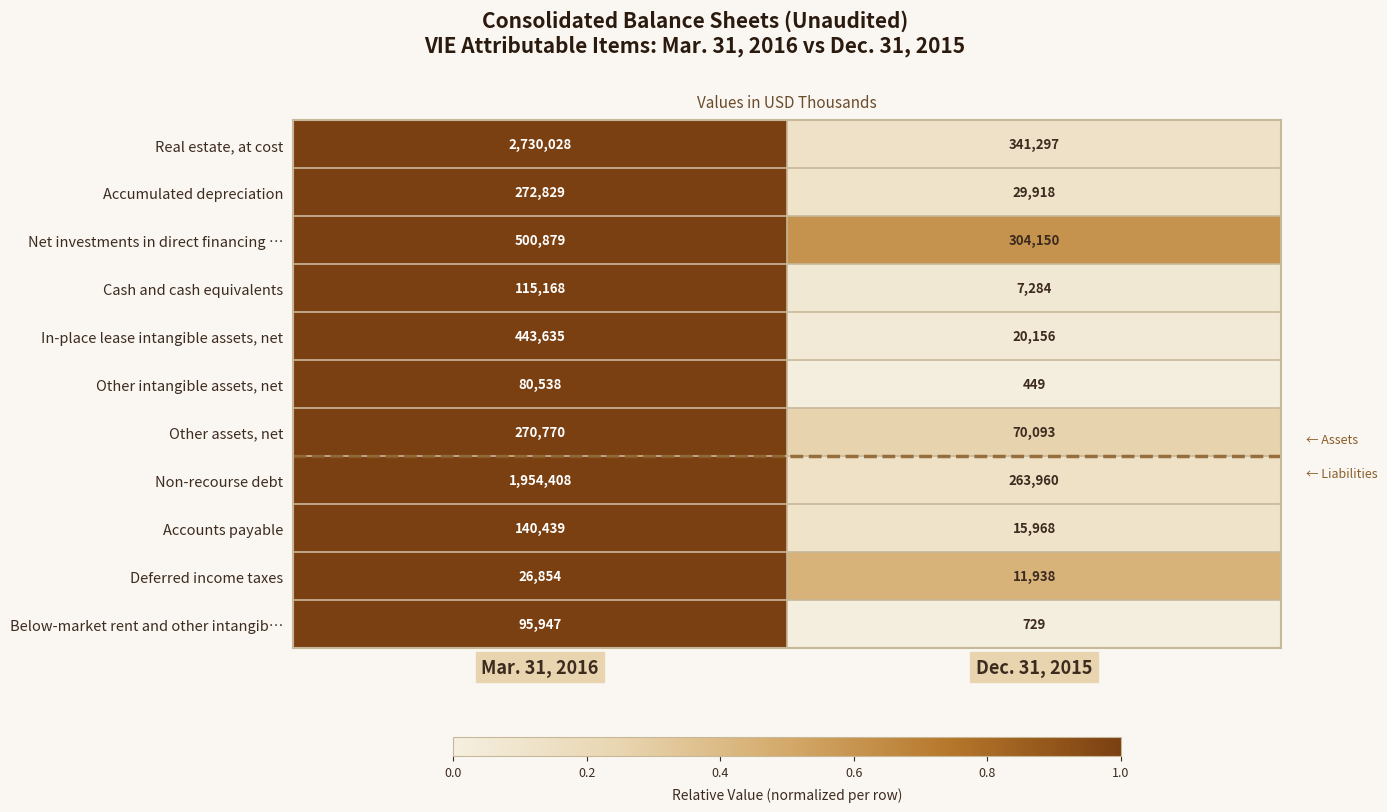

Reading left to right, extract all data points from this chart.

Real estate, at cost: Mar. 31, 2016=2730028	Dec. 31, 2015=341297
Accumulated depreciation: Mar. 31, 2016=272829	Dec. 31, 2015=29918
Net investments in direct financing …: Mar. 31, 2016=500879	Dec. 31, 2015=304150
Cash and cash equivalents: Mar. 31, 2016=115168	Dec. 31, 2015=7284
In-place lease intangible assets, net: Mar. 31, 2016=443635	Dec. 31, 2015=20156
Other intangible assets, net: Mar. 31, 2016=80538	Dec. 31, 2015=449
Other assets, net: Mar. 31, 2016=270770	Dec. 31, 2015=70093
Non-recourse debt: Mar. 31, 2016=1954408	Dec. 31, 2015=263960
Accounts payable: Mar. 31, 2016=140439	Dec. 31, 2015=15968
Deferred income taxes: Mar. 31, 2016=26854	Dec. 31, 2015=11938
Below-market rent and other intangib…: Mar. 31, 2016=95947	Dec. 31, 2015=729